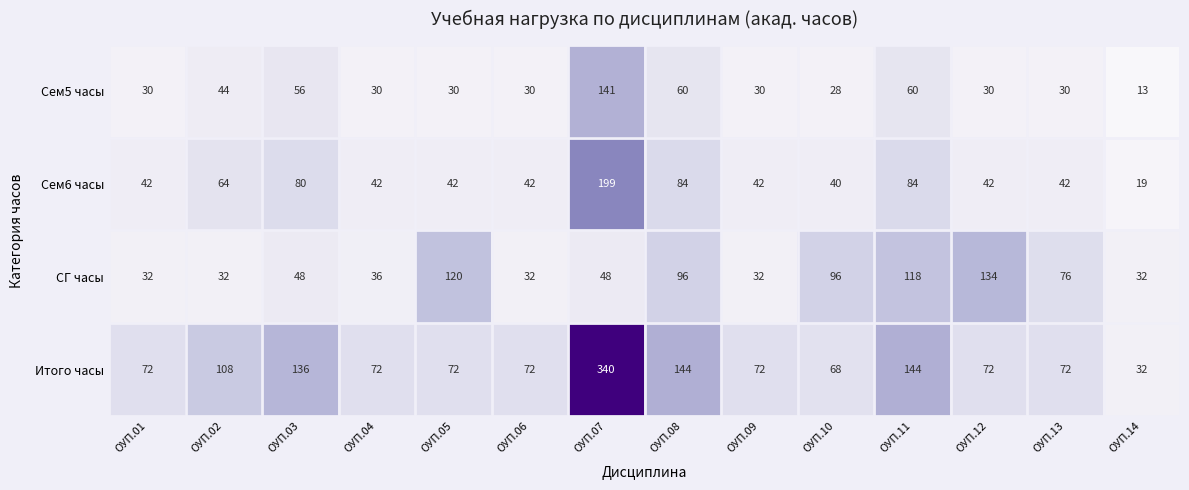

What is the highest value of the Итого часы series?

340